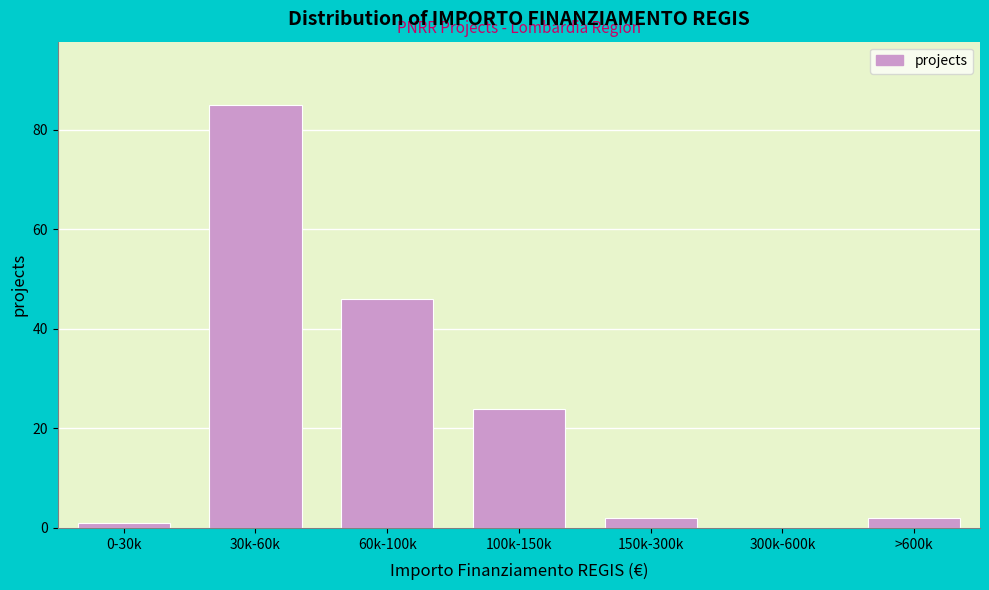

Reading left to right, what are all the values shown in this chart?

0-30k=1	30k-60k=85	60k-100k=46	100k-150k=24	150k-300k=2	300k-600k=0	>600k=2